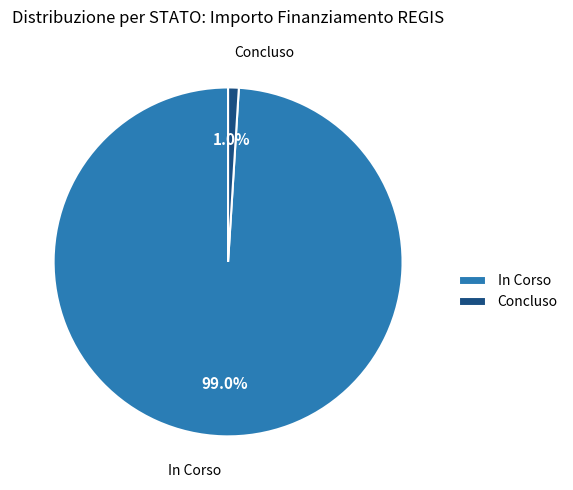

Which has a higher value, In Corso or Concluso?

In Corso